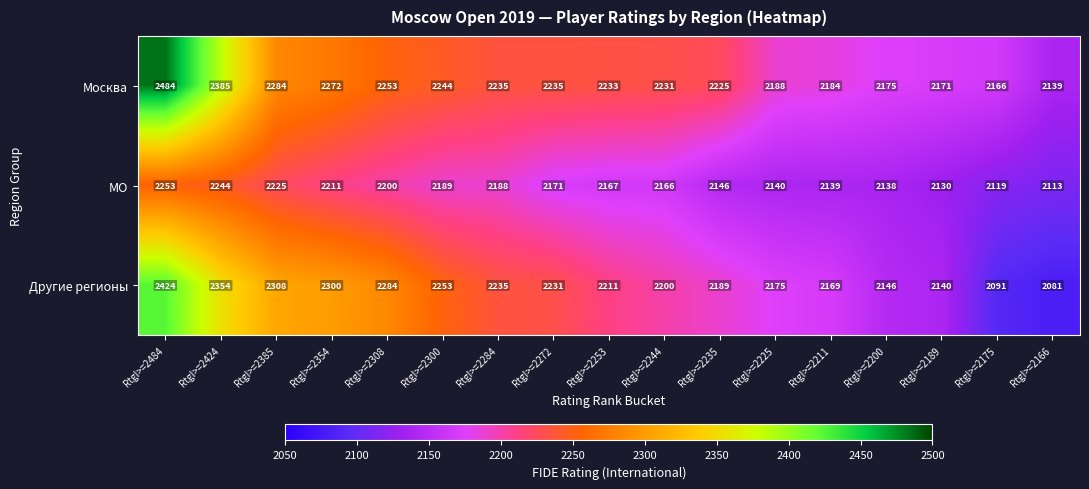

What is the total value across all series at RtgI>=2200?

6459